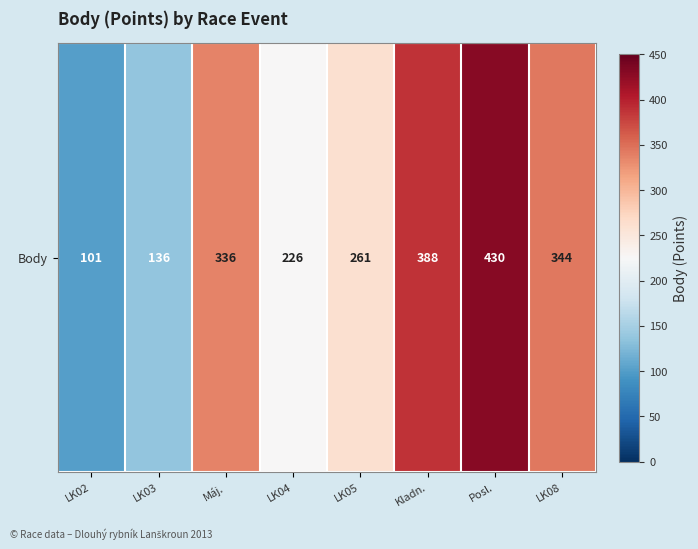

Reading left to right, list all the values displayed in this chart.

LK02=101	LK03=136	Máj.=336	LK04=226	LK05=261	Kladn.=388	Posl.=430	LK08=344